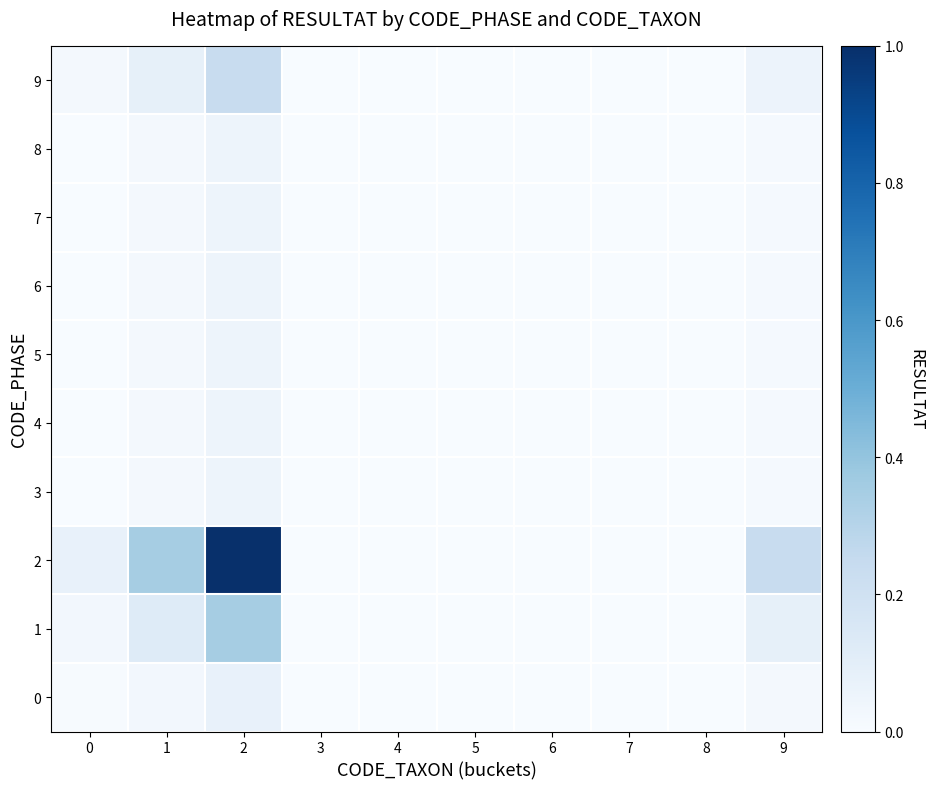

Rank the series at 0 from highest to lowest value.

2, 1, 9, 0, 3, 4, 5, 6, 7, 8